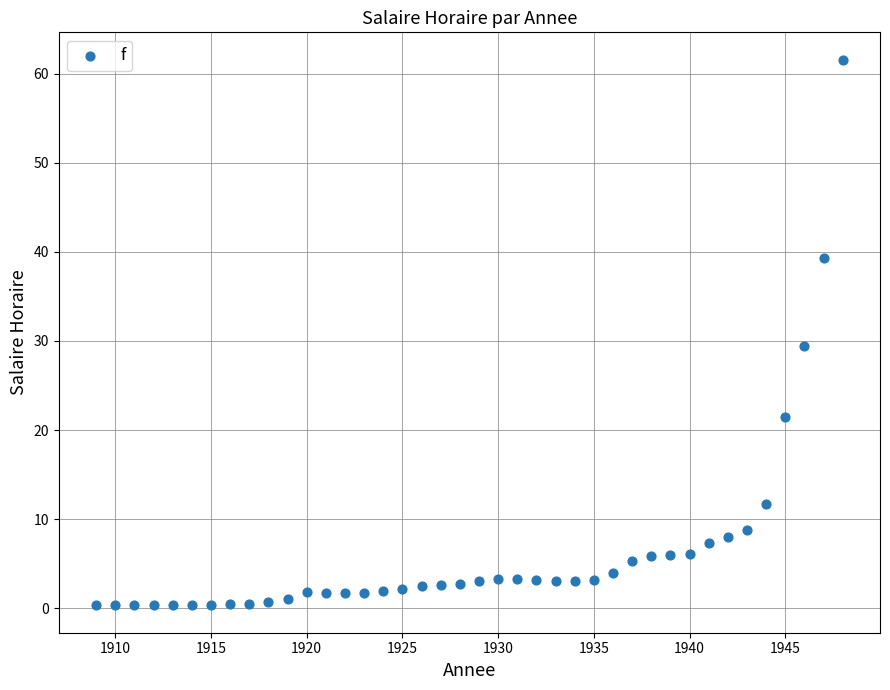

What is the range of Y values (max minus min)?

61.3